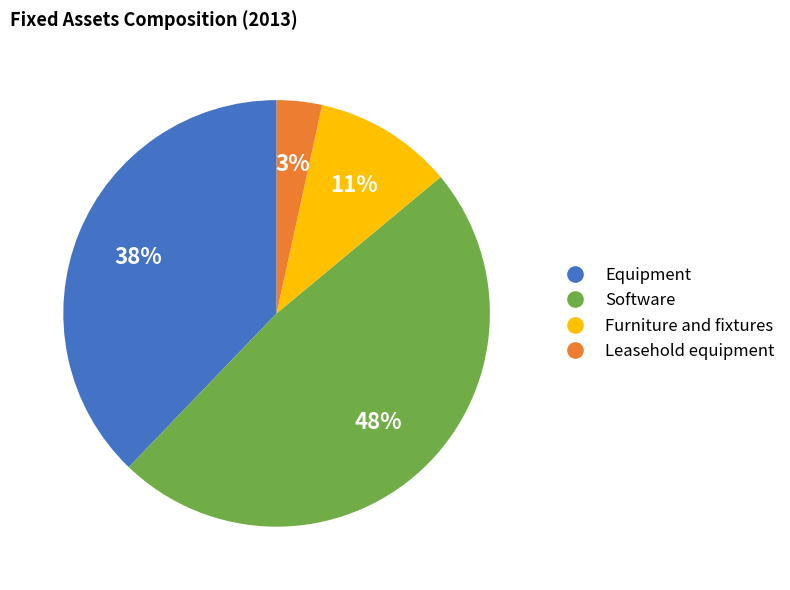

Do Software and Leasehold equipment together represent more than half of the pie?

Yes